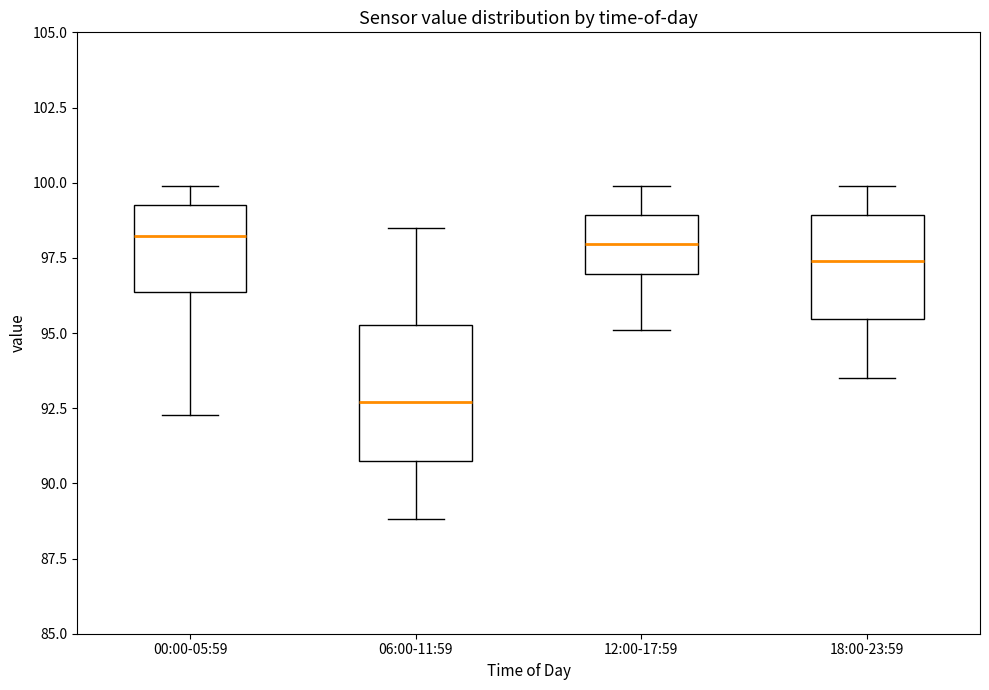

Where is the upper edge of the box for 06:00-11:59 on the y-axis? The values are not printed on the chart, so give them approximately, as read against the axis.

95.5